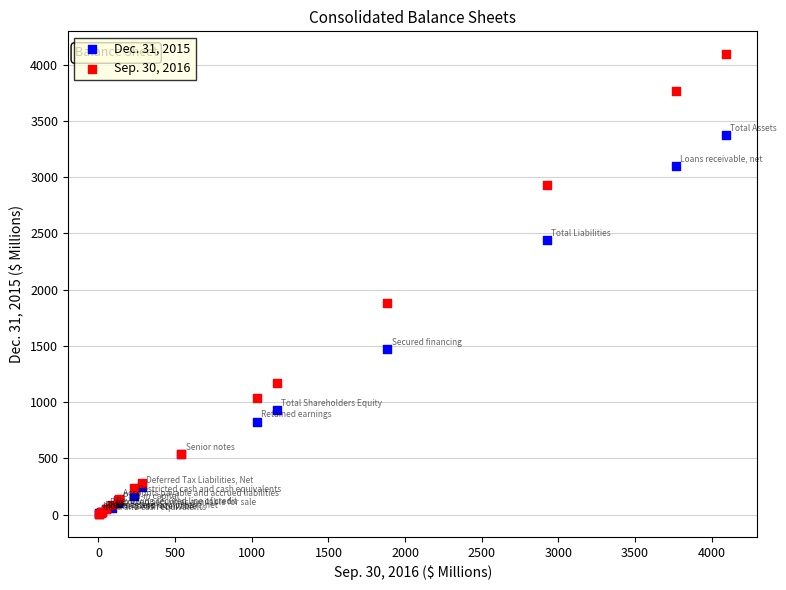

Which series contains the highest Y value?

Sep. 30, 2016